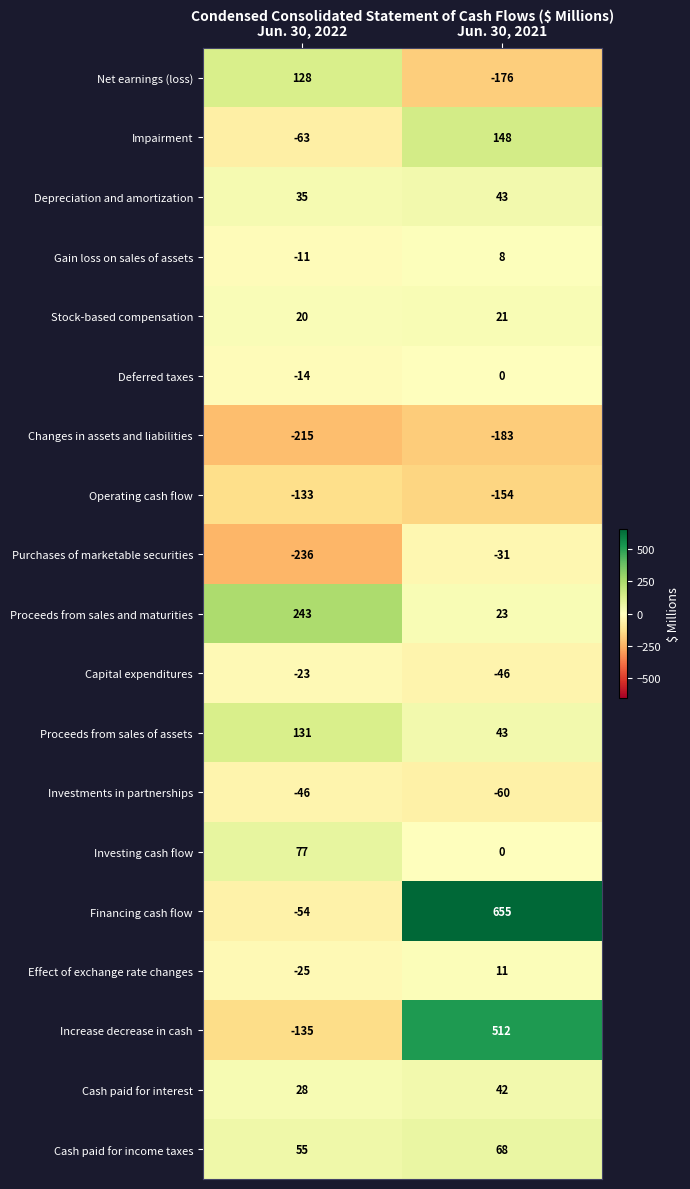

What is the difference between the maximum and minimum values in the Deferred taxes series?

14